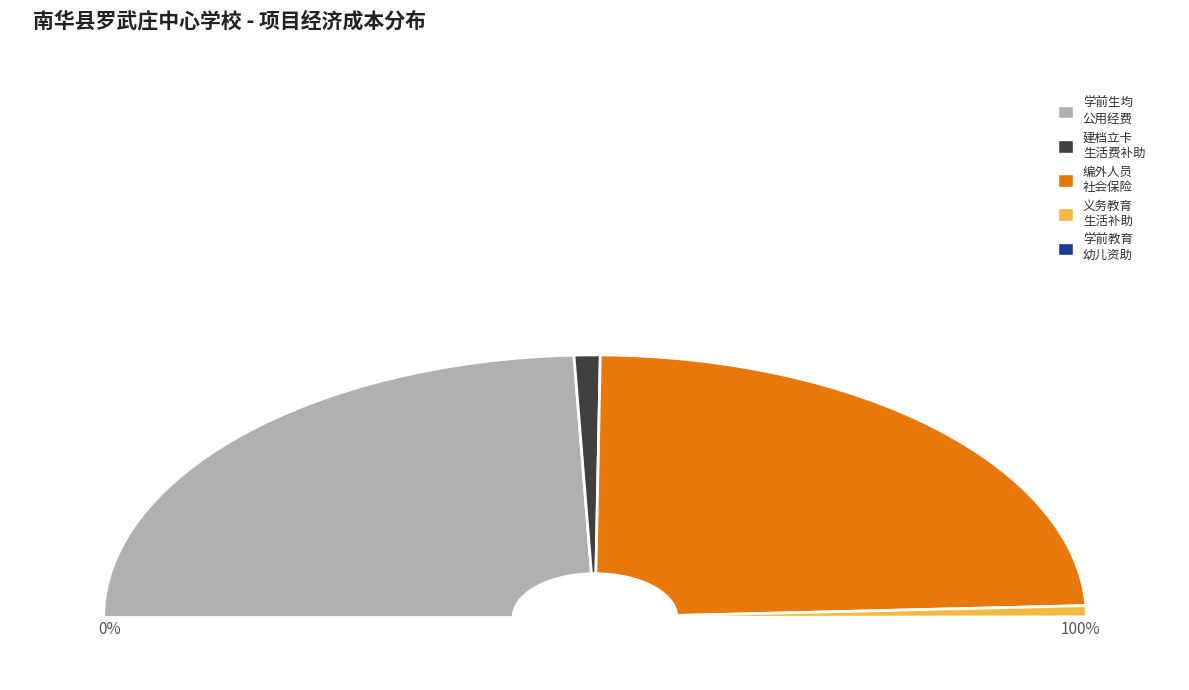

To the nearest percent, what is the average slice percentage?

20%